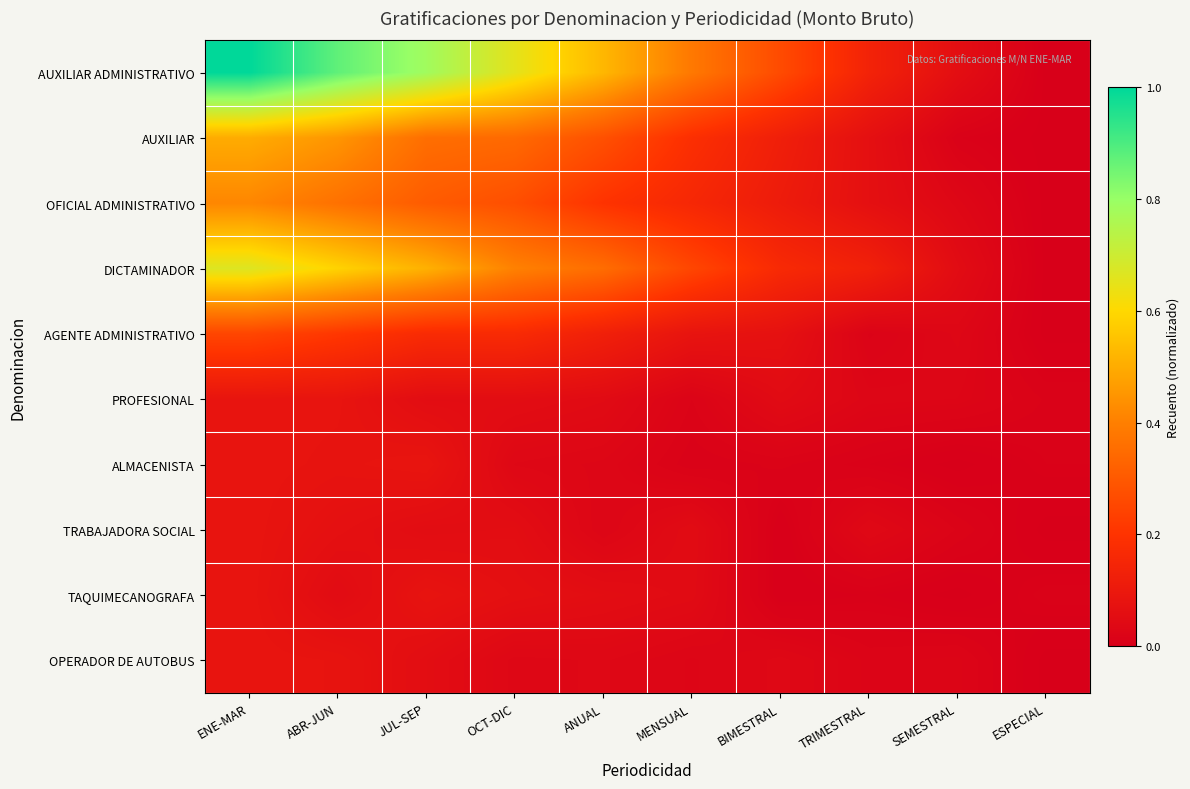

Reading right to left, what are all the values shown in this chart?

AUXILIAR ADMINISTRATIVO: ESPECIAL=0.0	SEMESTRAL=0.1	TRIMESTRAL=0.1	BIMESTRAL=0.3	MENSUAL=0.4	ANUAL=0.5	OCT-DIC=0.7	JUL-SEP=0.8	ABR-JUN=0.9	ENE-MAR=1.0
AUXILIAR: ESPECIAL=0.0	SEMESTRAL=0.0	TRIMESTRAL=0.1	BIMESTRAL=0.1	MENSUAL=0.2	ANUAL=0.3	OCT-DIC=0.3	JUL-SEP=0.4	ABR-JUN=0.5	ENE-MAR=0.5
OFICIAL ADMINISTRATIVO: ESPECIAL=0.0	SEMESTRAL=0.0	TRIMESTRAL=0.1	BIMESTRAL=0.1	MENSUAL=0.2	ANUAL=0.2	OCT-DIC=0.3	JUL-SEP=0.3	ABR-JUN=0.4	ENE-MAR=0.4
DICTAMINADOR: ESPECIAL=0.0	SEMESTRAL=0.0	TRIMESTRAL=0.1	BIMESTRAL=0.2	MENSUAL=0.3	ANUAL=0.4	OCT-DIC=0.4	JUL-SEP=0.5	ABR-JUN=0.6	ENE-MAR=0.7
AGENTE ADMINISTRATIVO: ESPECIAL=0.0	SEMESTRAL=0.0	TRIMESTRAL=0.0	BIMESTRAL=0.1	MENSUAL=0.1	ANUAL=0.1	OCT-DIC=0.2	JUL-SEP=0.2	ABR-JUN=0.2	ENE-MAR=0.2
PROFESIONAL: ESPECIAL=0.0	SEMESTRAL=0.0	TRIMESTRAL=0.0	BIMESTRAL=0.0	MENSUAL=0.0	ANUAL=0.0	OCT-DIC=0.1	JUL-SEP=0.1	ABR-JUN=0.1	ENE-MAR=0.1
ALMACENISTA: ESPECIAL=0.0	SEMESTRAL=0.0	TRIMESTRAL=0.0	BIMESTRAL=0.0	MENSUAL=0.0	ANUAL=0.0	OCT-DIC=0.0	JUL-SEP=0.1	ABR-JUN=0.1	ENE-MAR=0.1
TRABAJADORA SOCIAL: ESPECIAL=0.0	SEMESTRAL=0.0	TRIMESTRAL=0.0	BIMESTRAL=0.0	MENSUAL=0.0	ANUAL=0.0	OCT-DIC=0.1	JUL-SEP=0.1	ABR-JUN=0.1	ENE-MAR=0.1
TAQUIMECANOGRAFA: ESPECIAL=0.0	SEMESTRAL=0.0	TRIMESTRAL=0.0	BIMESTRAL=0.0	MENSUAL=0.0	ANUAL=0.1	OCT-DIC=0.1	JUL-SEP=0.1	ABR-JUN=0.0	ENE-MAR=0.1
OPERADOR DE AUTOBUS: ESPECIAL=0.0	SEMESTRAL=0.0	TRIMESTRAL=0.0	BIMESTRAL=0.0	MENSUAL=0.0	ANUAL=0.0	OCT-DIC=0.0	JUL-SEP=0.1	ABR-JUN=0.1	ENE-MAR=0.1